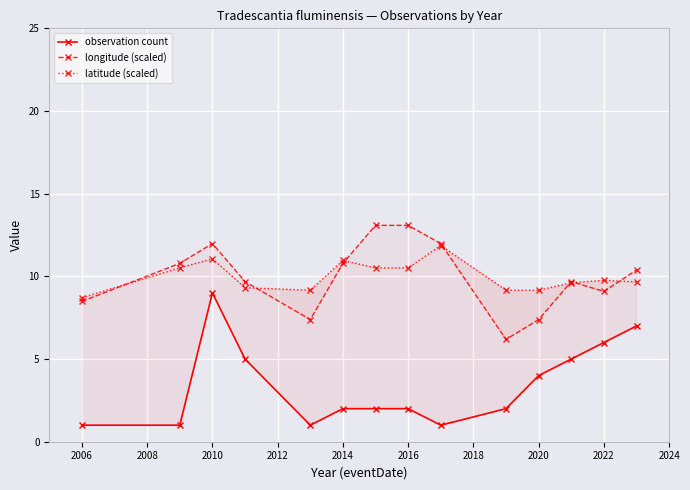

True or false: latitude (scaled) and observation count intersect in this chart.

False